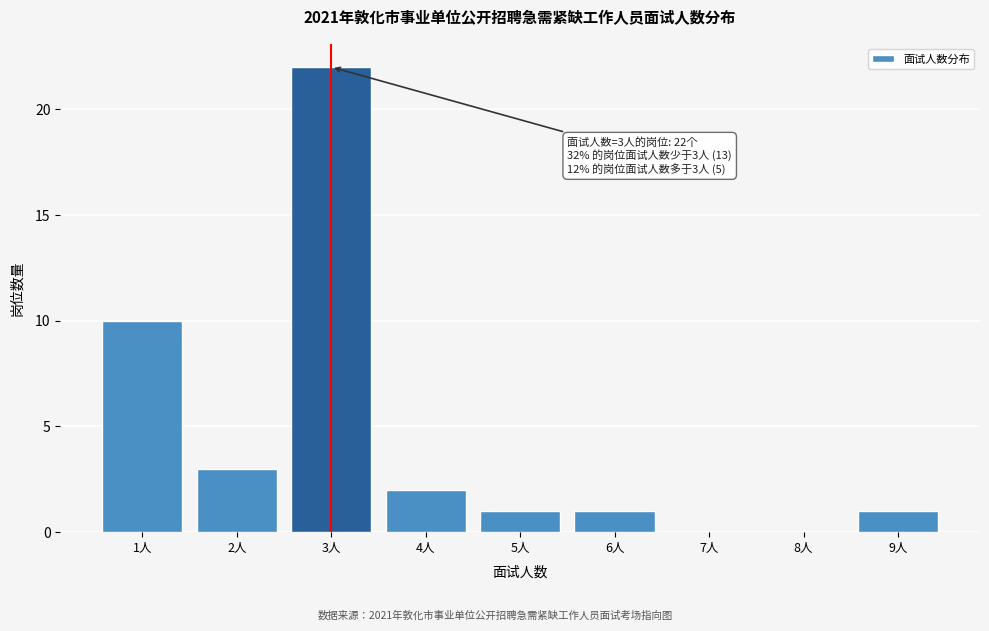

Reading right to left, extract all data points from this chart.

9人=1	8人=0	7人=0	6人=1	5人=1	4人=2	3人=22	2人=3	1人=10